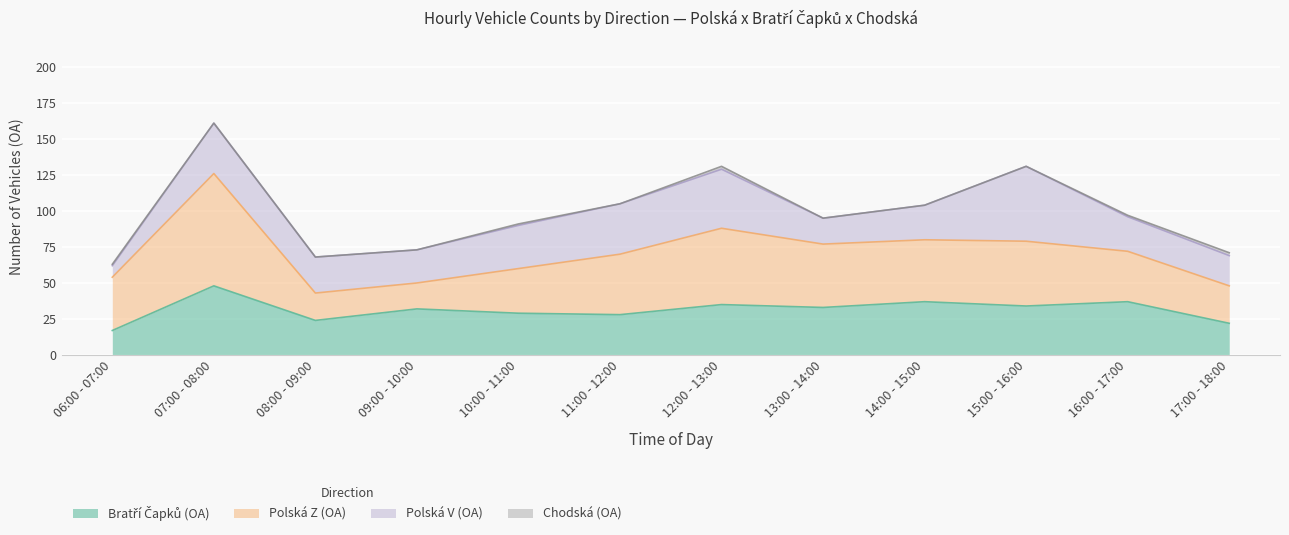

Where is the first local maximum for Polská V (OA)?

07:00 - 08:00